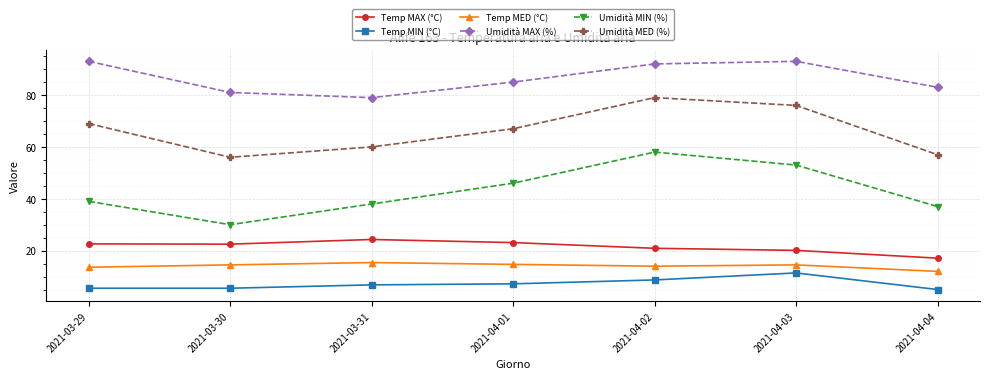

Which category has the highest value in the Temp MAX (°C) series?

2021-03-31